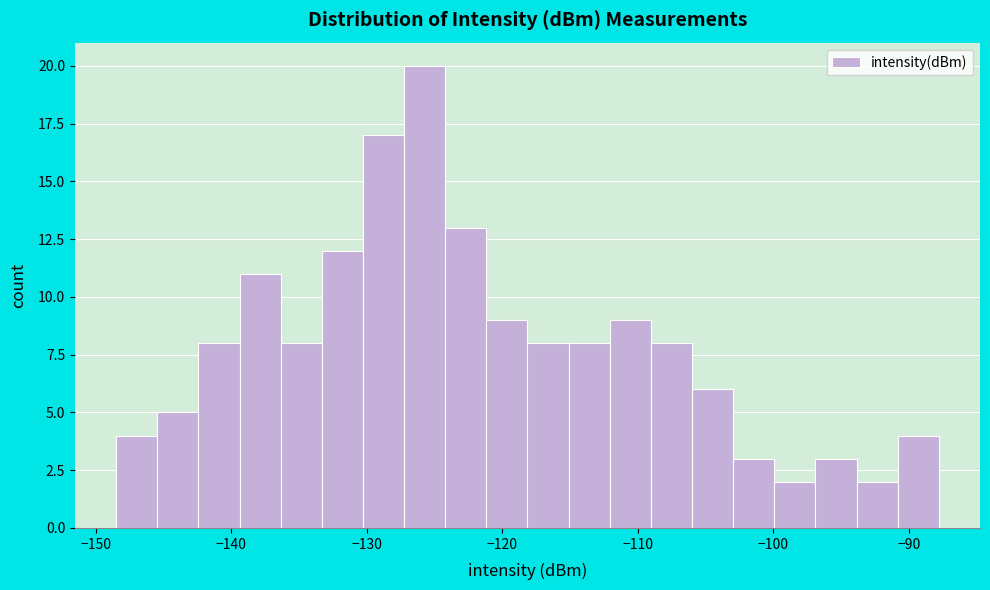

Read against the x-axis, roughly where is the centre of the tallest bar?

-126